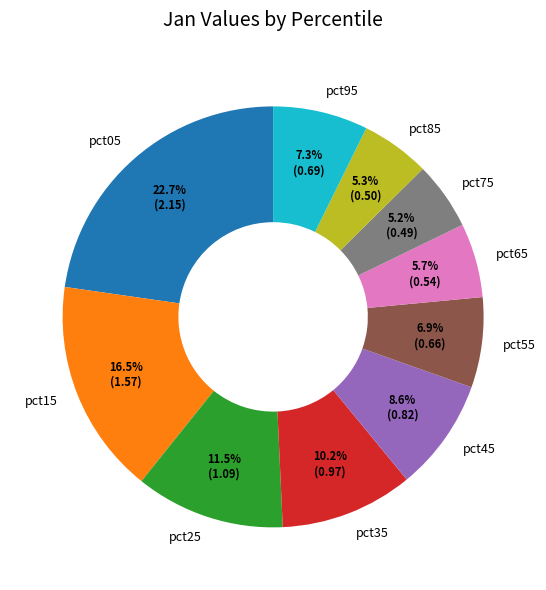

To the nearest percent, what is the combined percentage of pct15 and pct45?

25%